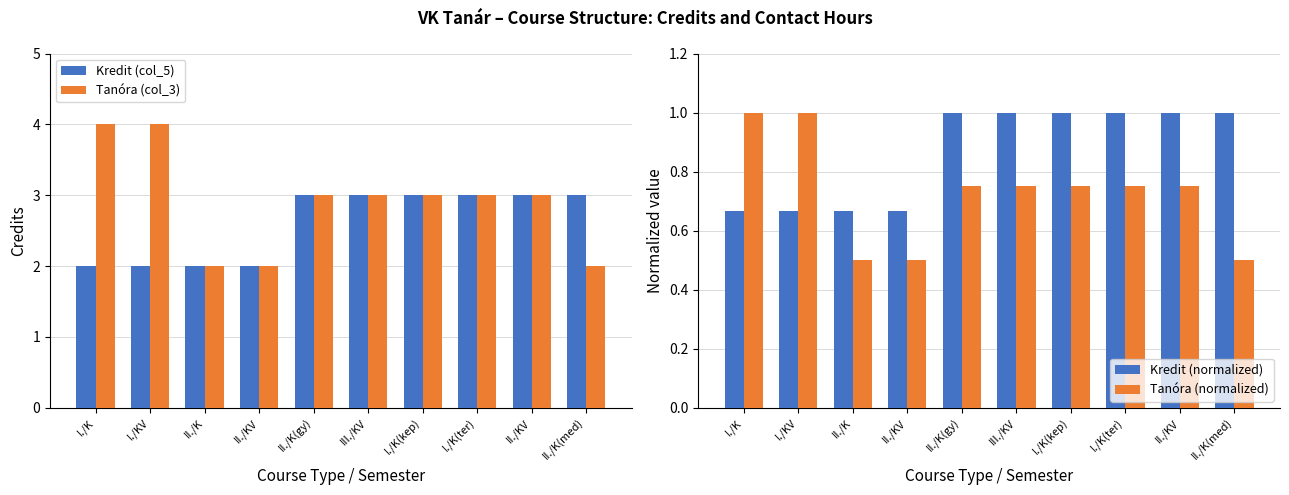

At which category is the sum across all series the highest?

II./K(gy)